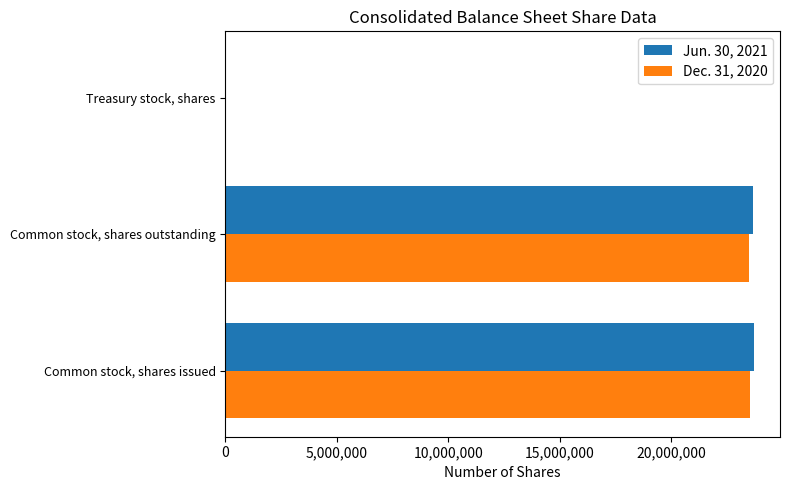

How many data points does each series have?

3